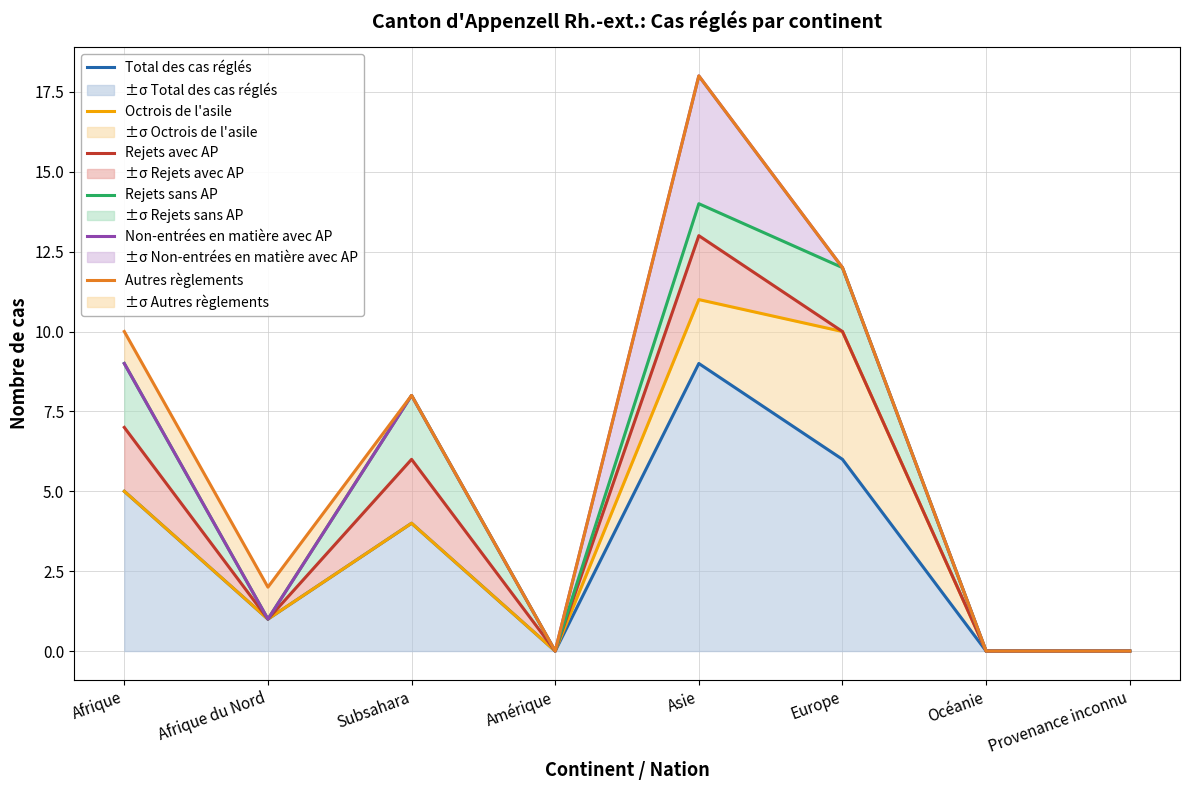

What is the label of the 3rd point from the left?

Subsahara